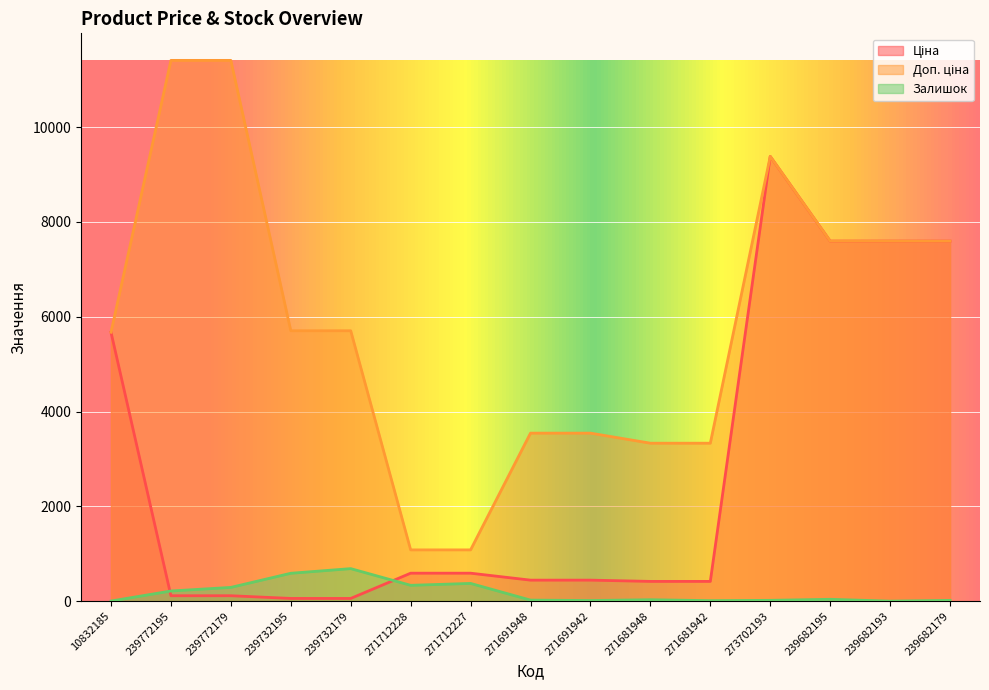

What is the approximate value of Залишок at 273702193?

17.0